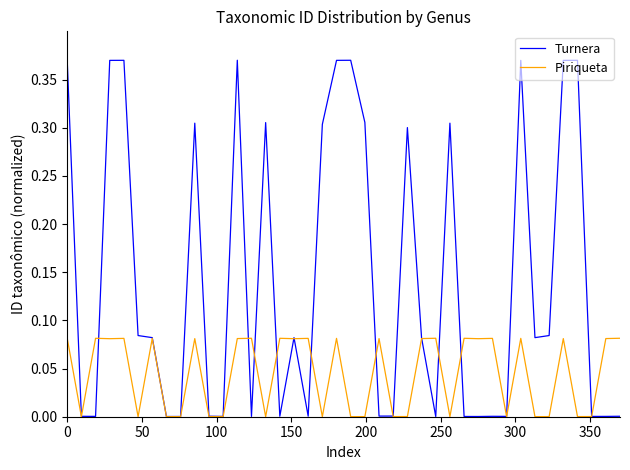

List the series in order of their peak value, highest first.

Turnera, Piriqueta